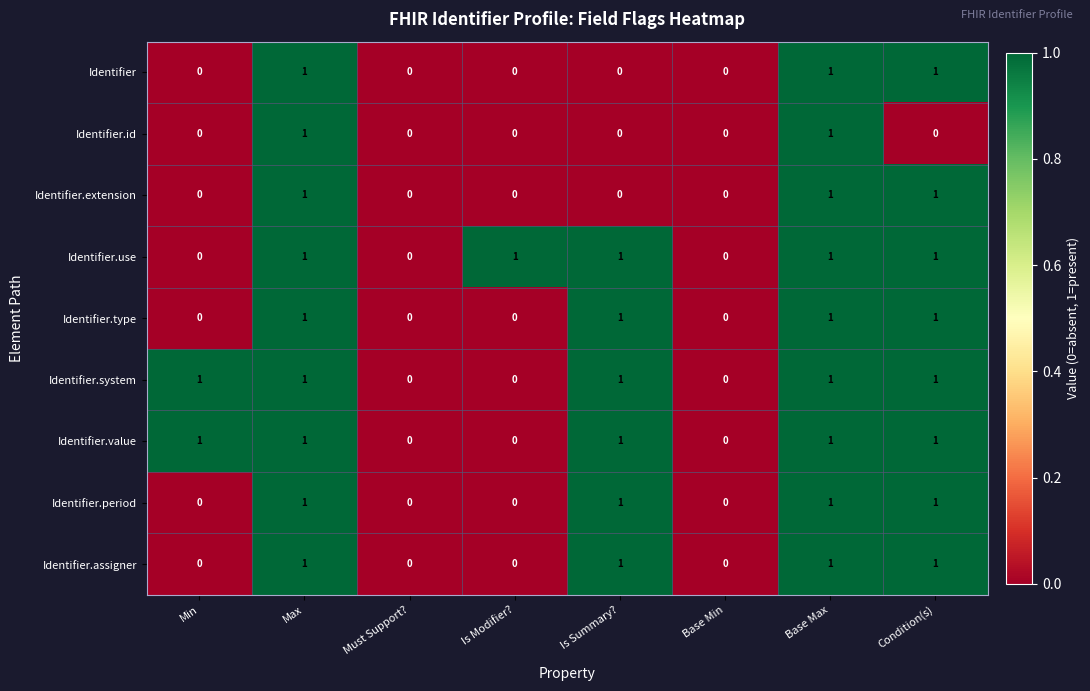

Is the value of Identifier.type at Base Max greater than the value of Identifier.id at Condition(s)?

Yes